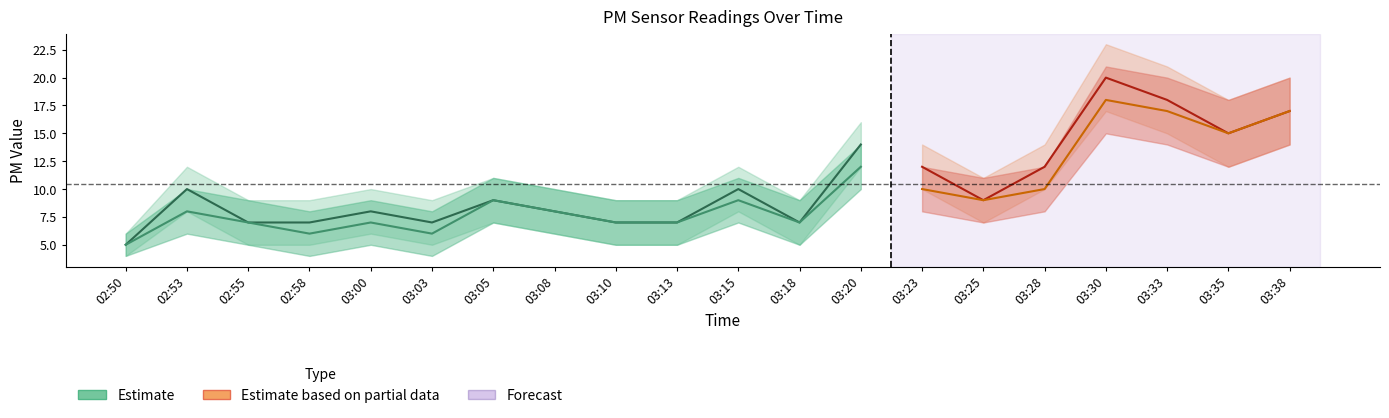

What is the lowest value of the P1 series?

5